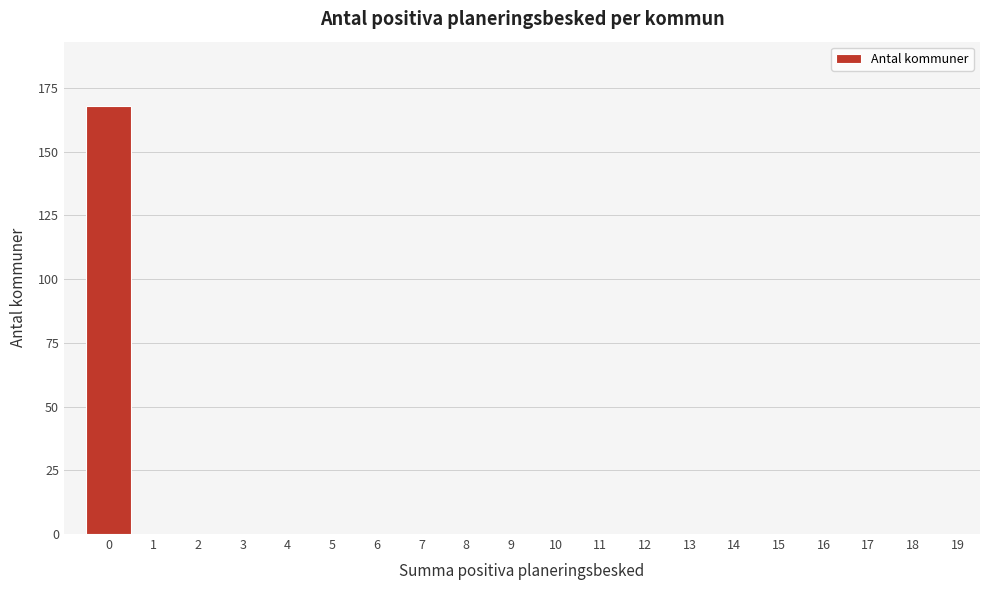

Reading left to right, list all the values displayed in this chart.

0=168	1=0	2=0	3=0	4=0	5=0	6=0	7=0	8=0	9=0	10=0	11=0	12=0	13=0	14=0	15=0	16=0	17=0	18=0	19=0